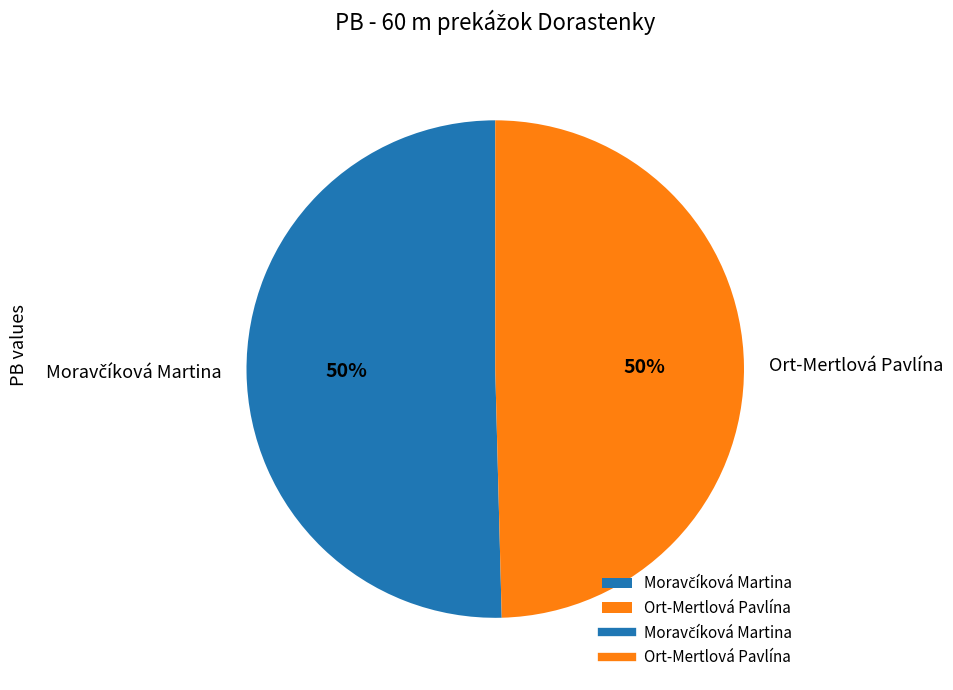

What percentage is the Ort-Mertlová Pavlína slice, to the nearest percent?

50%